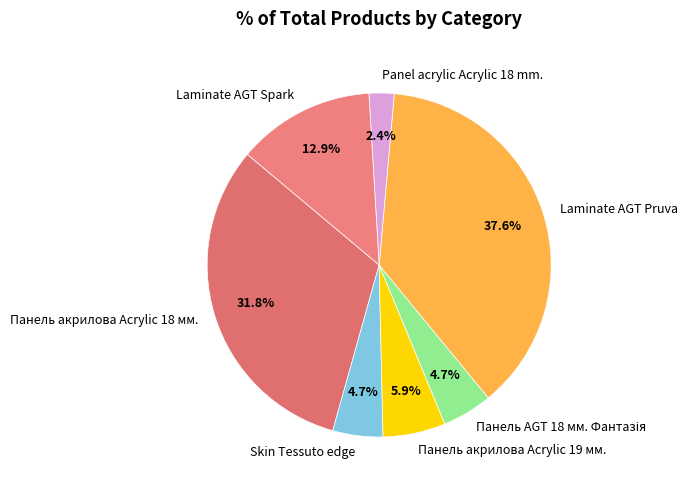

What is the largest slice in the pie chart?

Laminate AGT Pruva